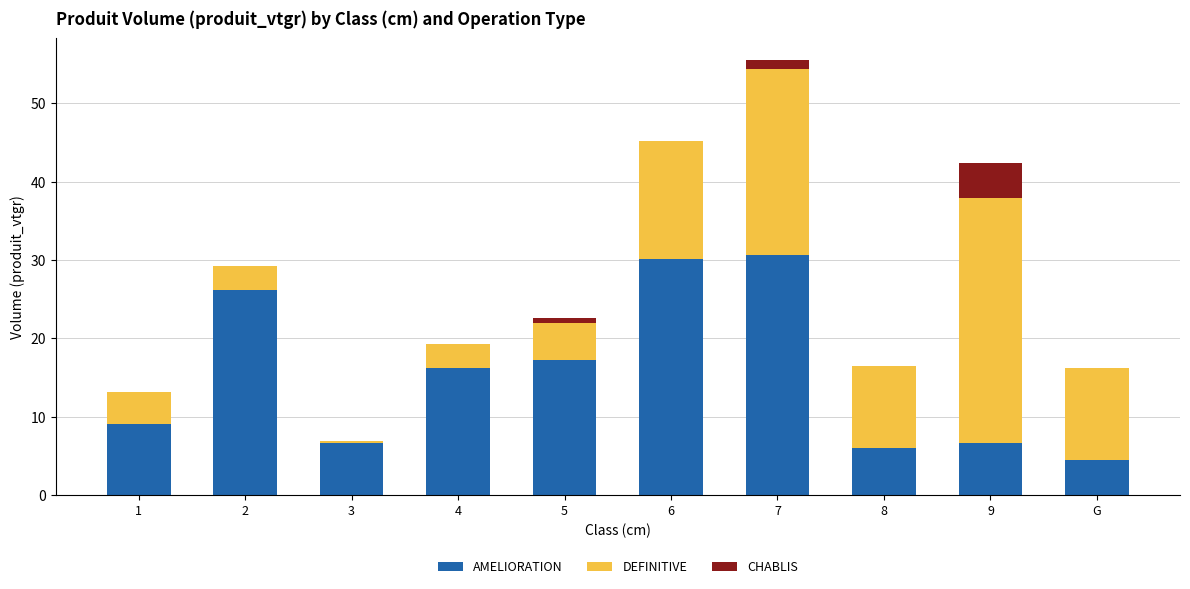

Is it true that AMELIORATION equals 10.0 at 6?

False